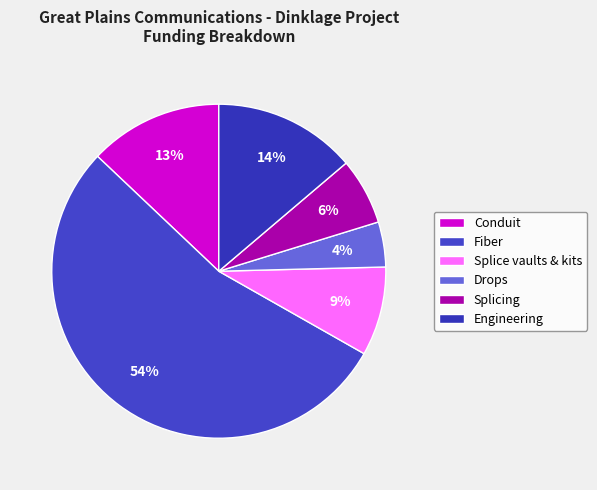

Combined, do Drops and Engineering account for over 50%?

No